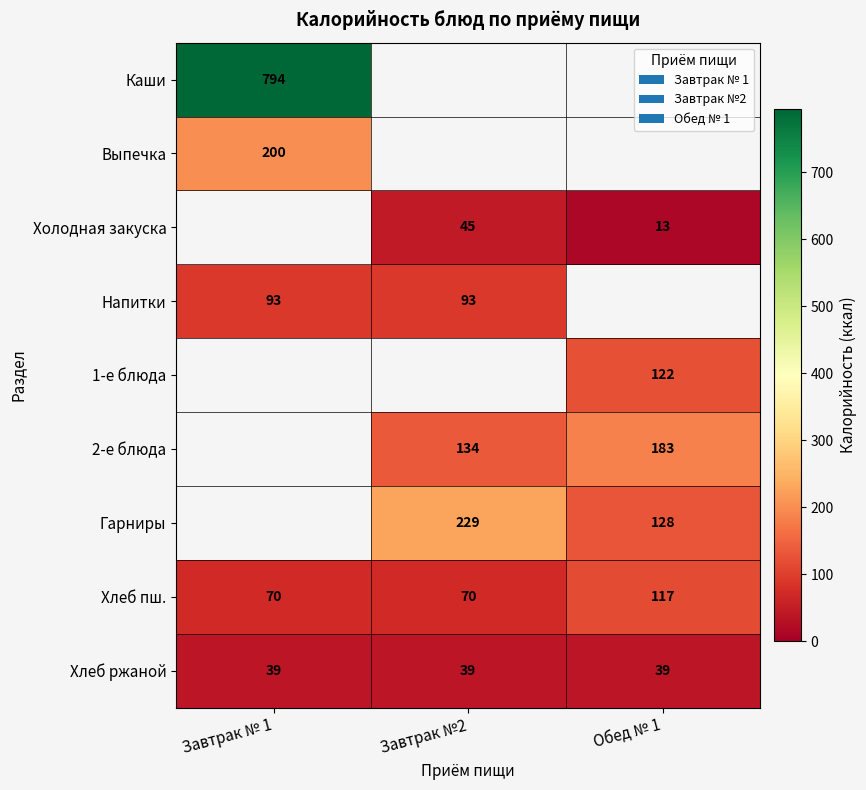

True or false: Гарниры has a value of 229 at Завтрак №2.

True